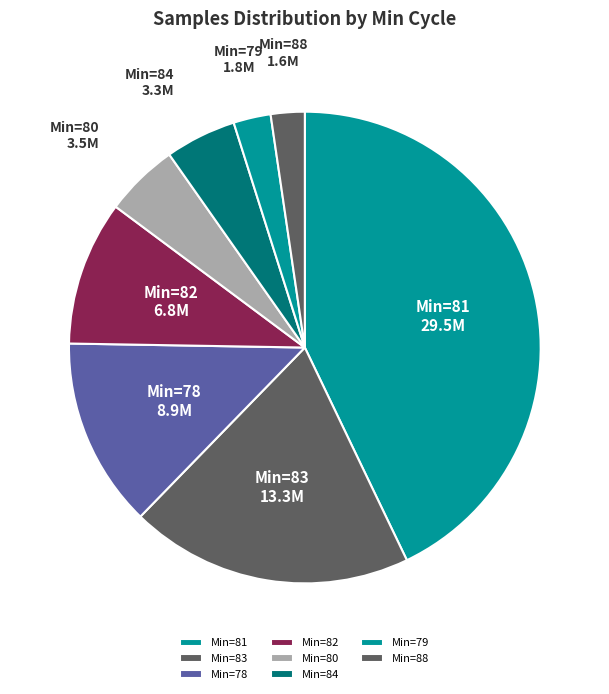

What is the ratio of the value at Min=78 to the value at Min=79?

5.1